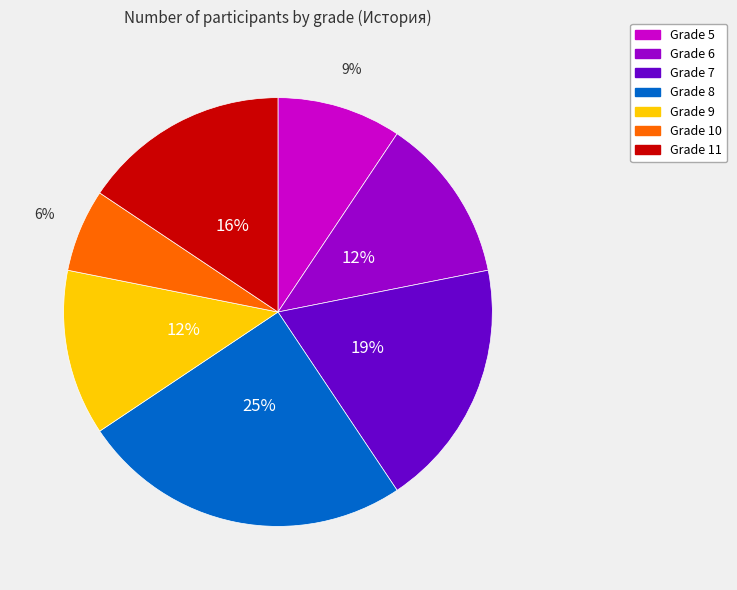

To the nearest percent, what is the difference between the largest and smallest slice percentages?

19%